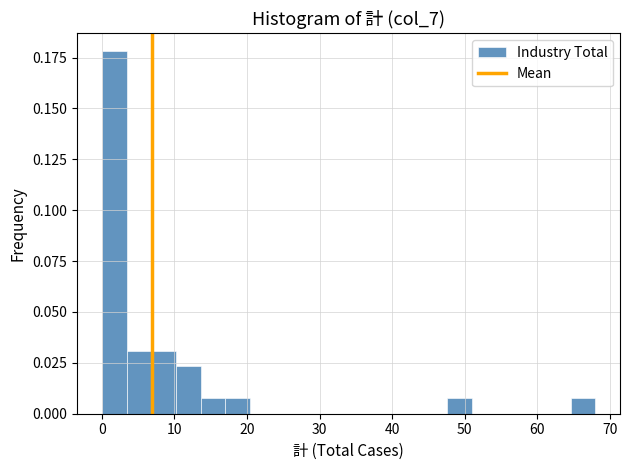

Around what value on the x-axis is the tallest bar? Give the approximate position of its centre, as read against the axis.

2